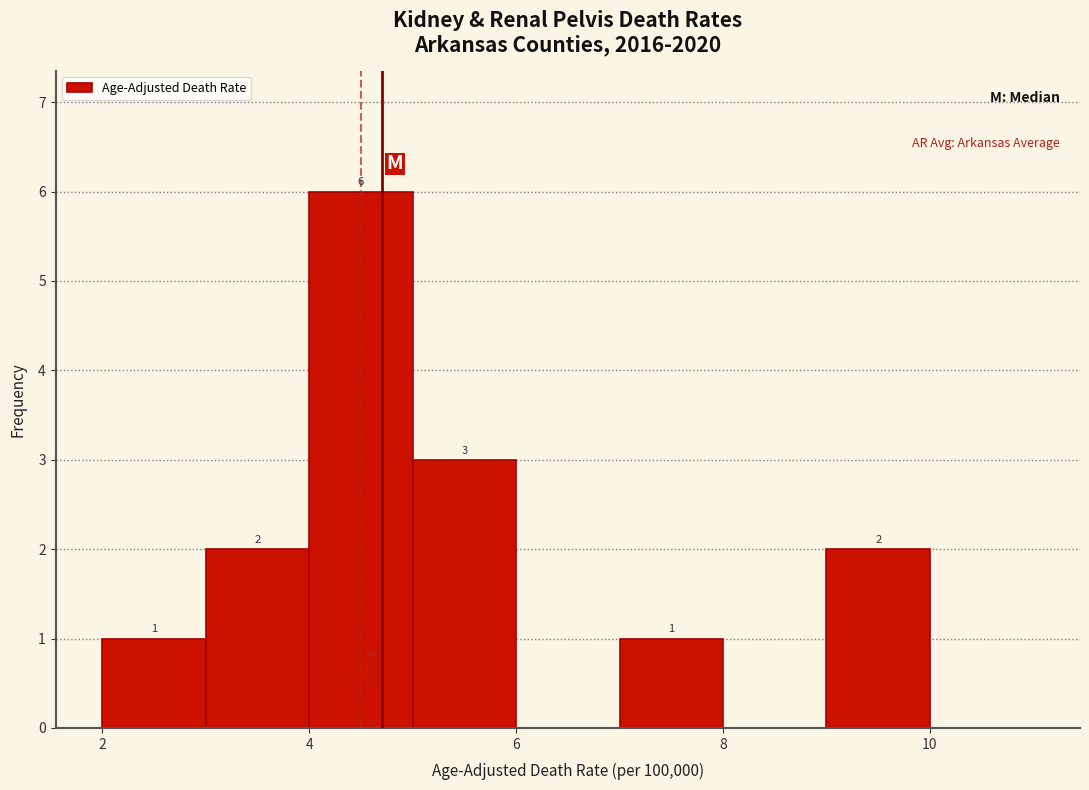

Which range on the x-axis has the tallest bar?

4 to 5